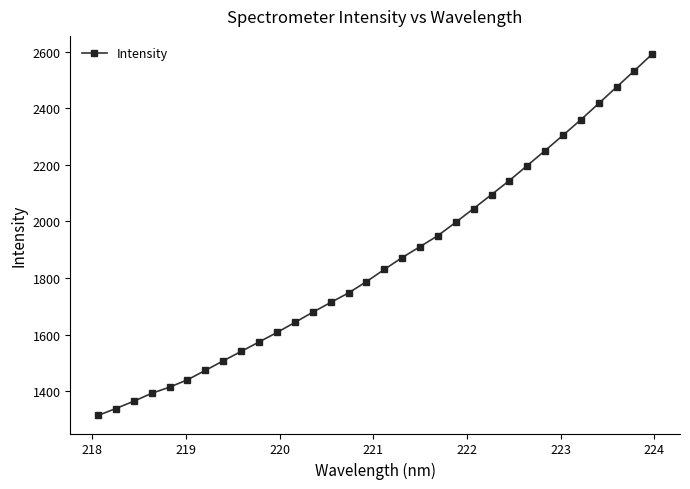

What is the value of the 15th point from the left?

1747.5